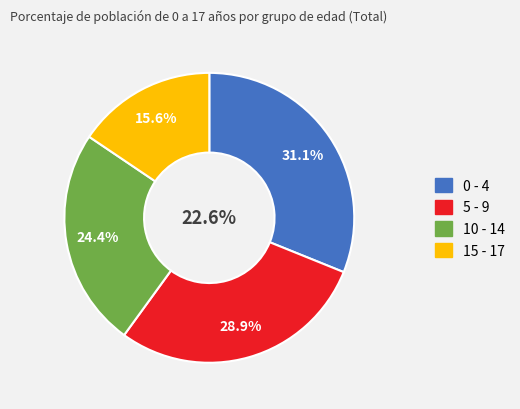

Does any single category account for the majority?

No